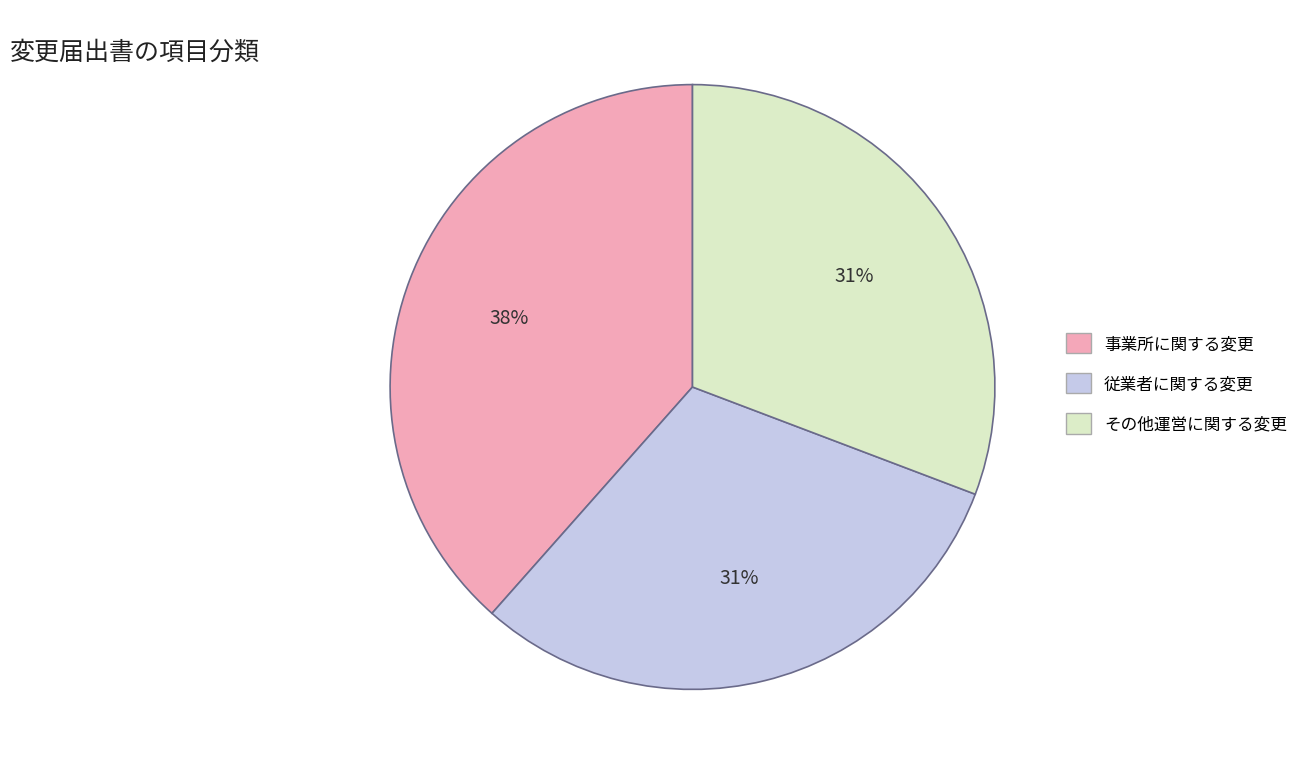

Is the sum of 事業所に関する変更 and 従業者に関する変更 greater than half?

Yes